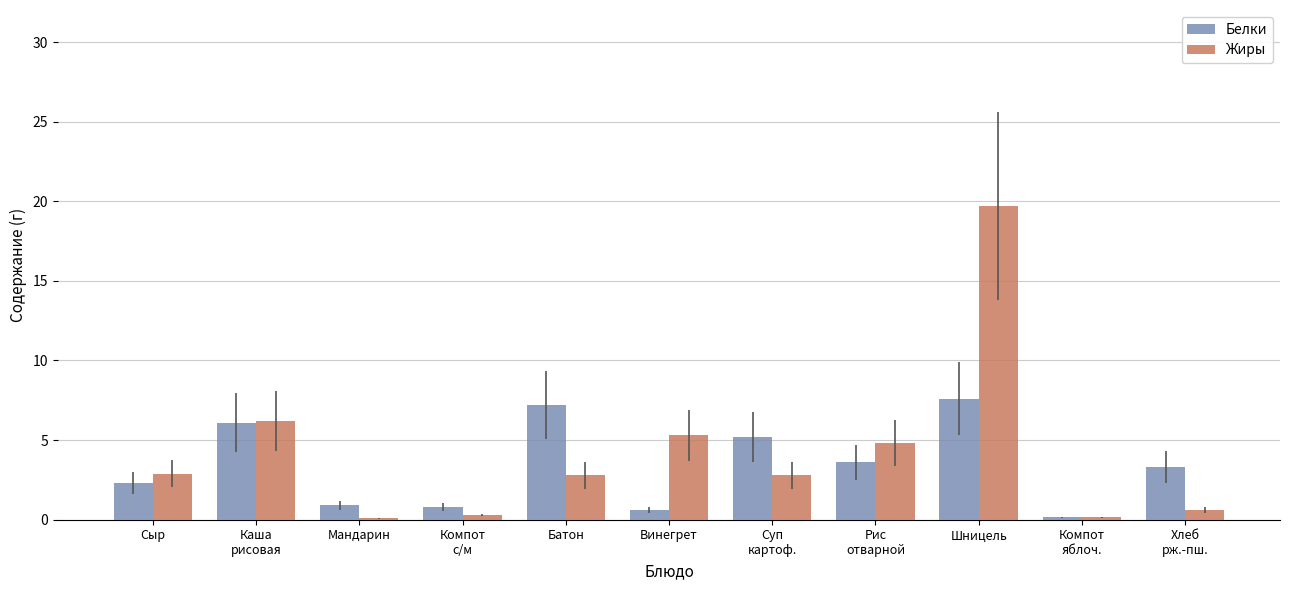

What is the approximate value of Белки at Шницель?

7.6